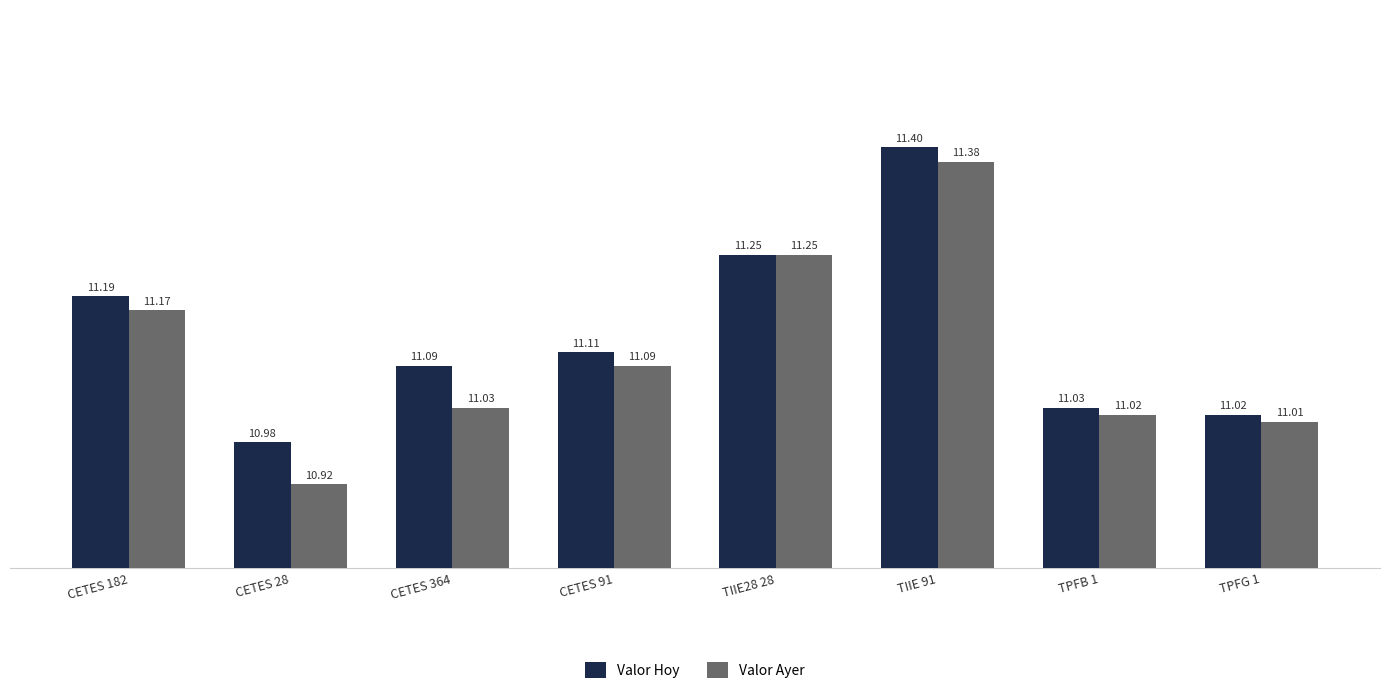

How many distinct data groups are displayed?

2